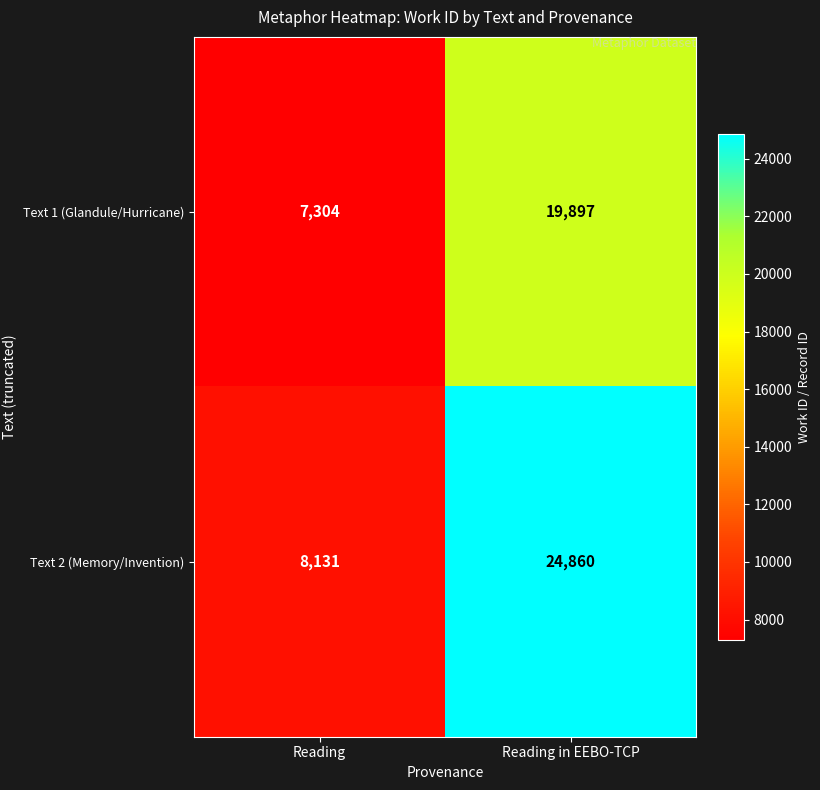

Is it true that Text 1 (Glandule/Hurricane) equals 3372 at Reading?

False